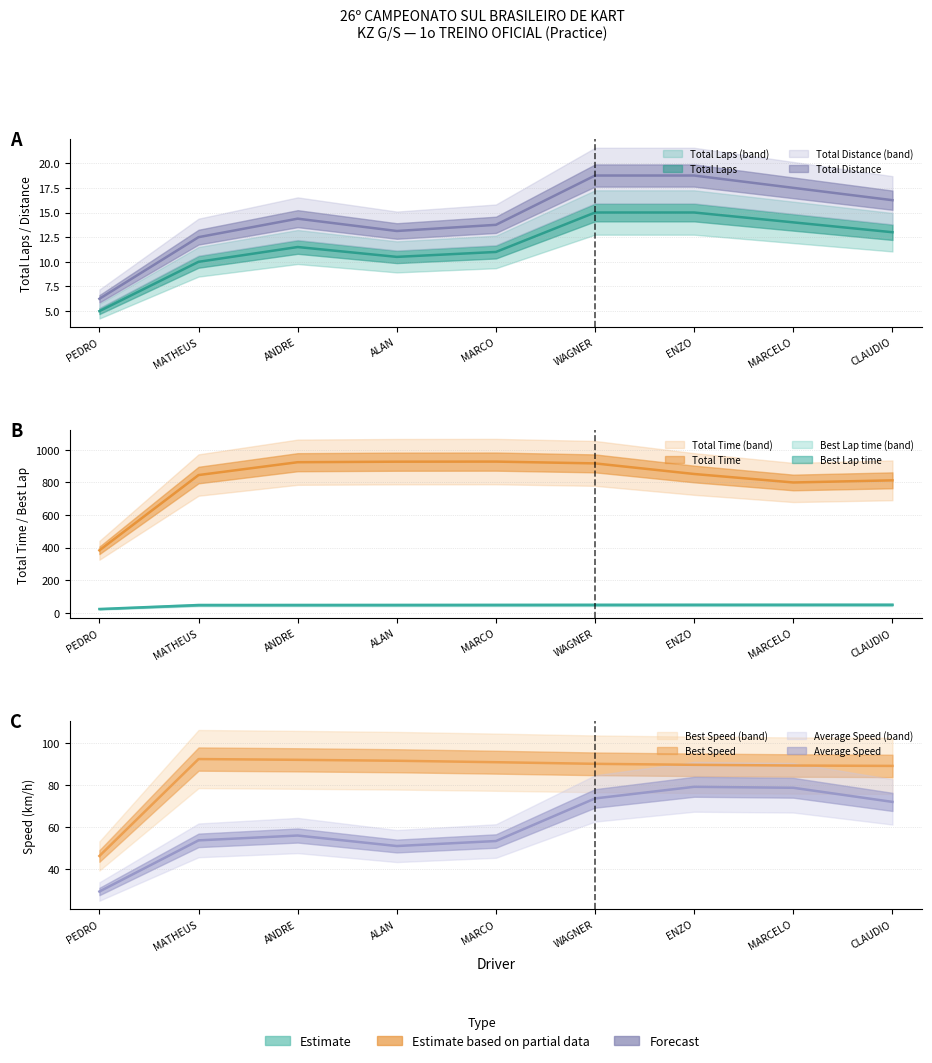

Where is the first local maximum for Average Speed?

ANDRE NICASTRO